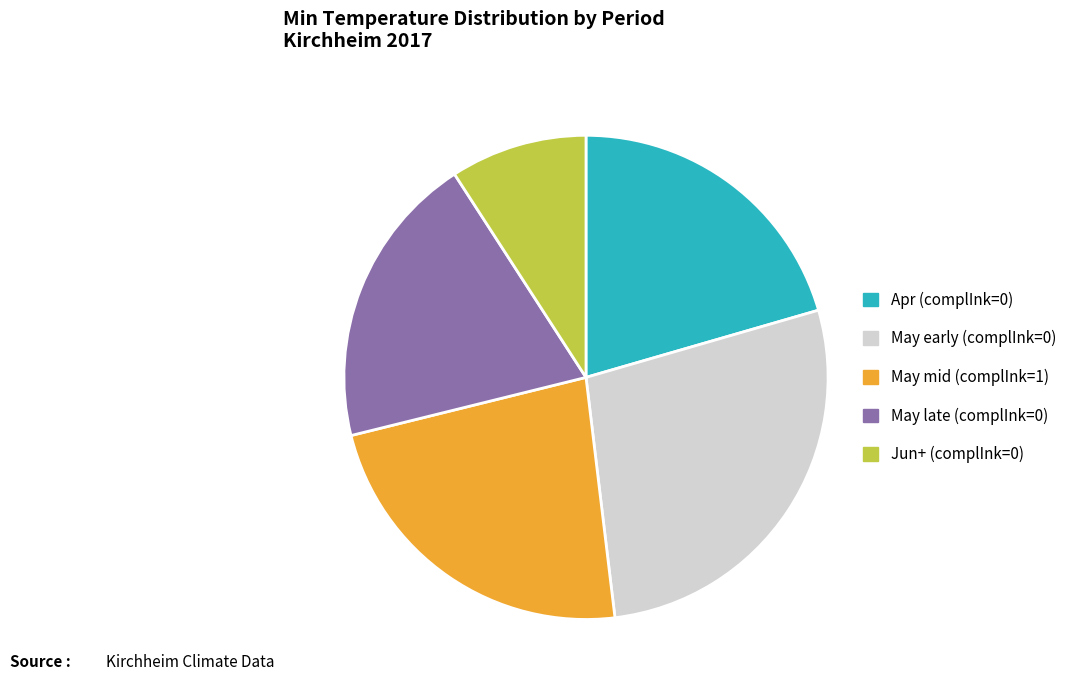

Rank the categories by value from lowest to highest.

Jun+ (complInk=0), May late (complInk=0), Apr (complInk=0), May mid (complInk=1), May early (complInk=0)